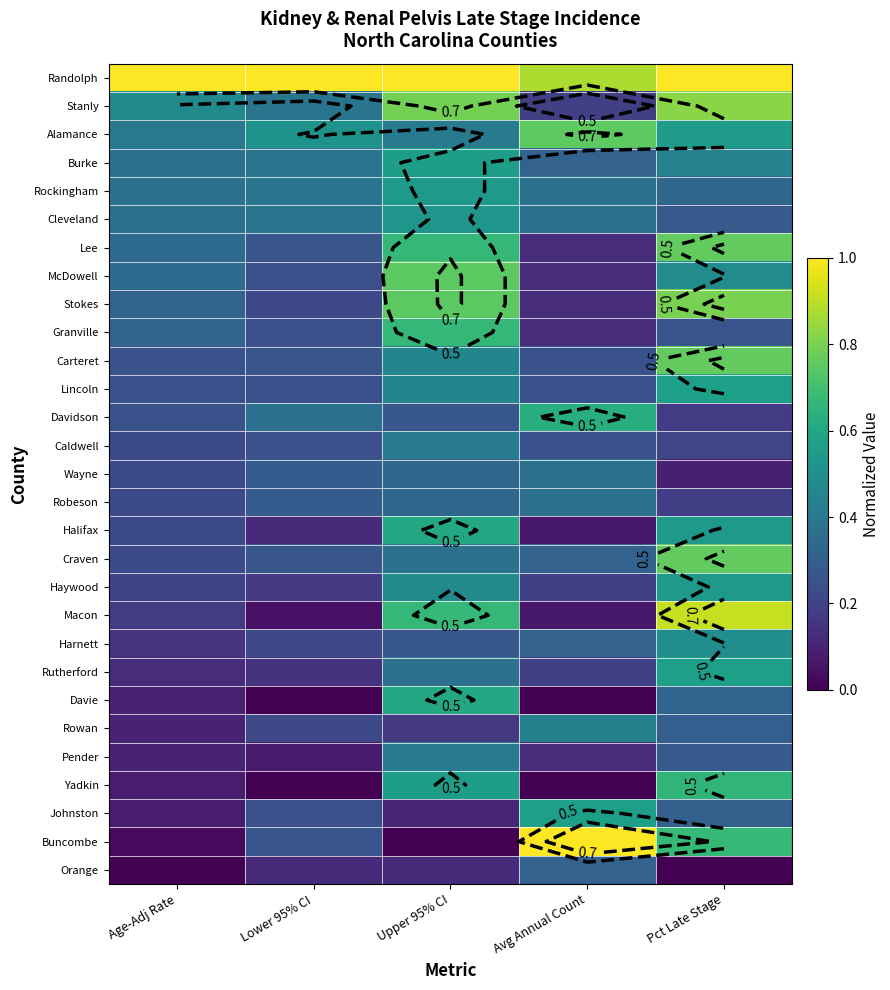

At how many categories does at least one series exceed 0?

5